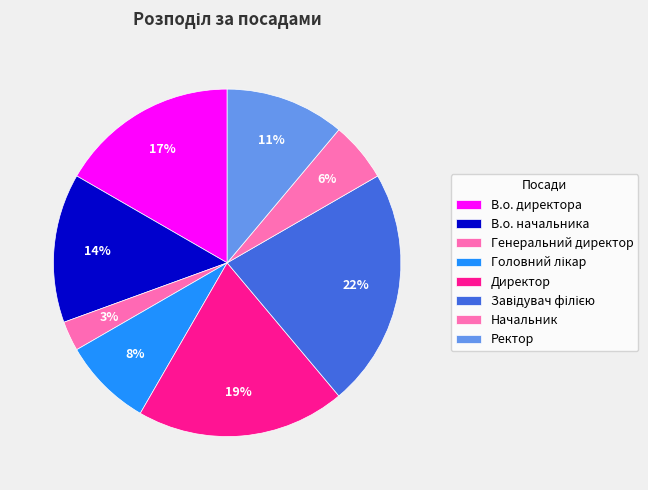

Which category has the smallest portion of the pie?

Генеральний директор